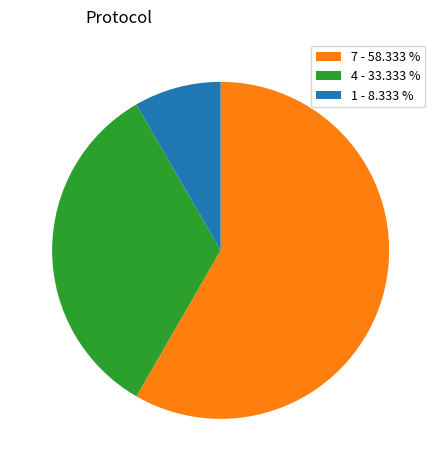

Between 4 - 33.333 % and 7 - 58.333 %, which is larger?

7 - 58.333 %